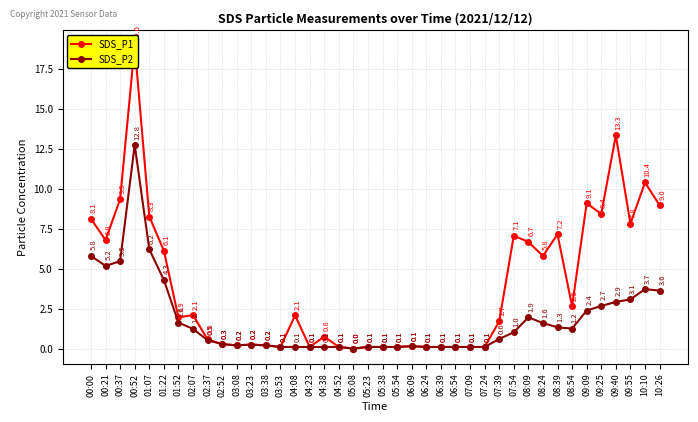

What is the difference between the maximum and minimum values in the SDS_P1 series?

19.0